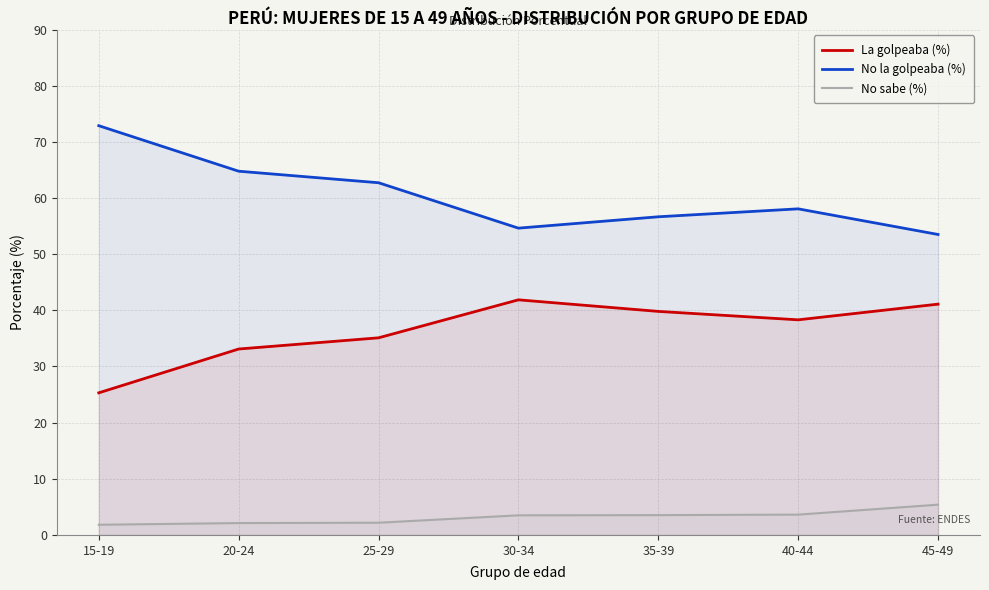

How many lines are shown in the chart?

3